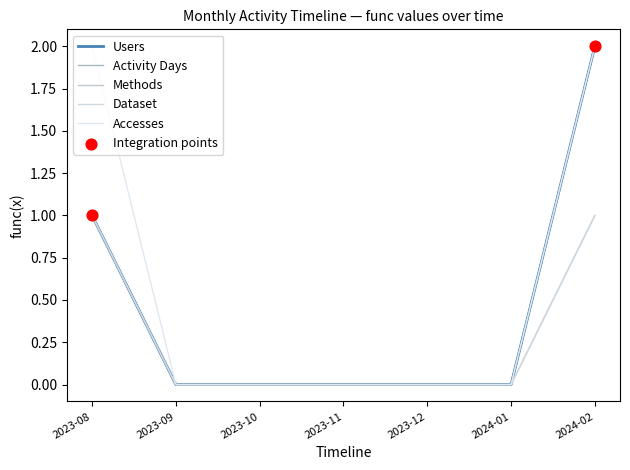

Which series has the largest total across all categories?

Accesses